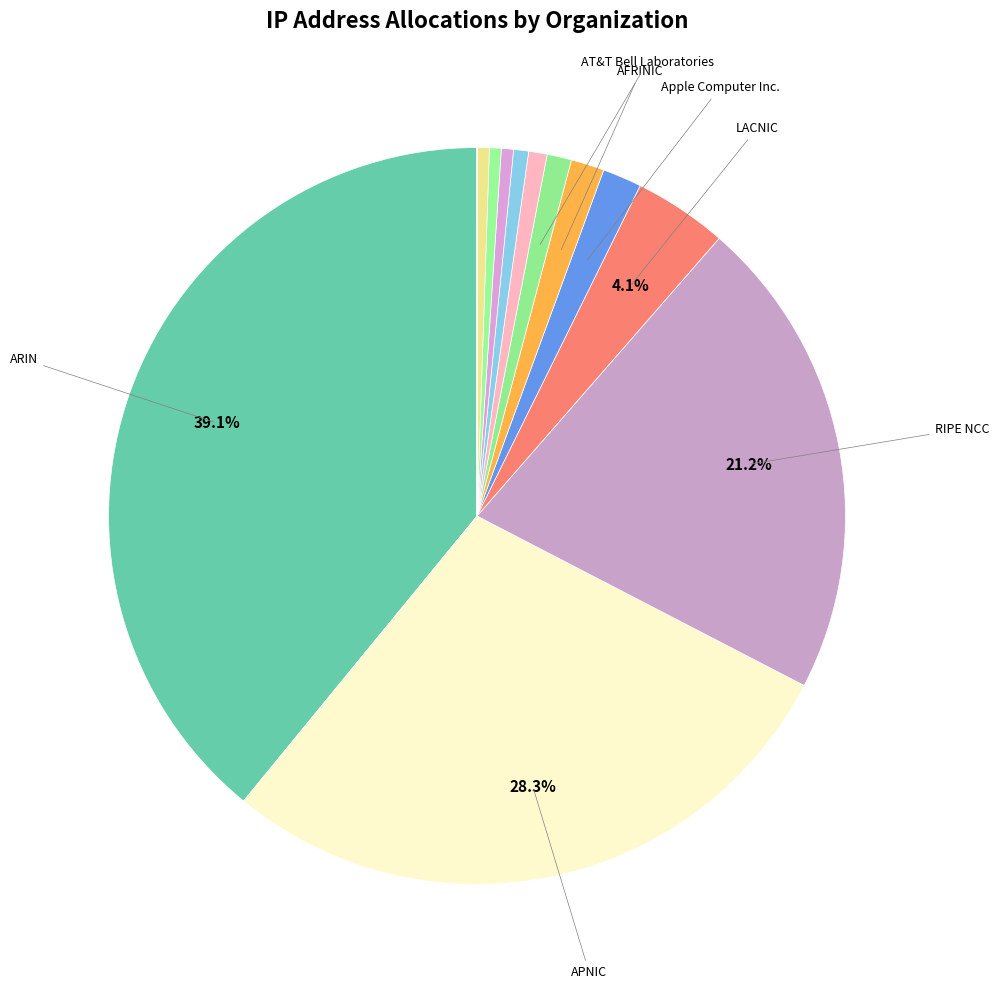

How many segments does this pie chart have?

15